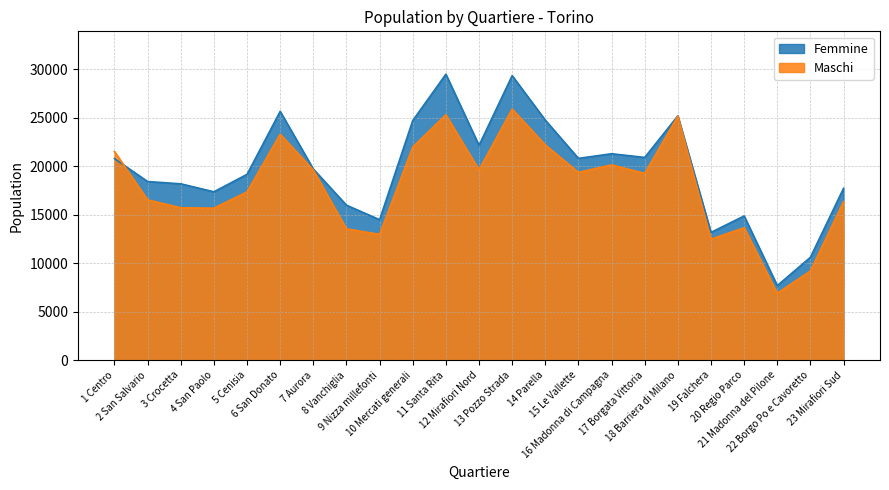

Between which two adjacent categories do Femmine and Maschi first intersect?

1 Centro and 2 San Salvario